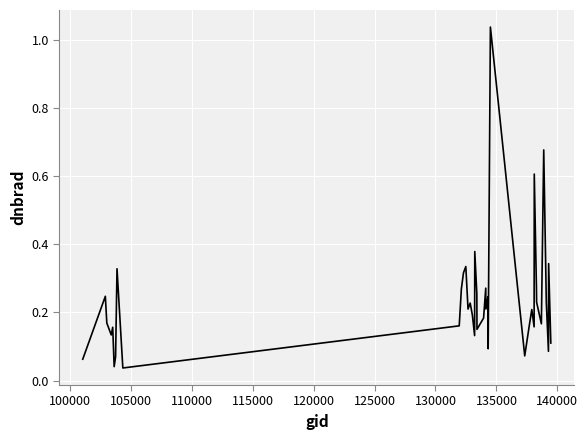

What is the average value?

0.2